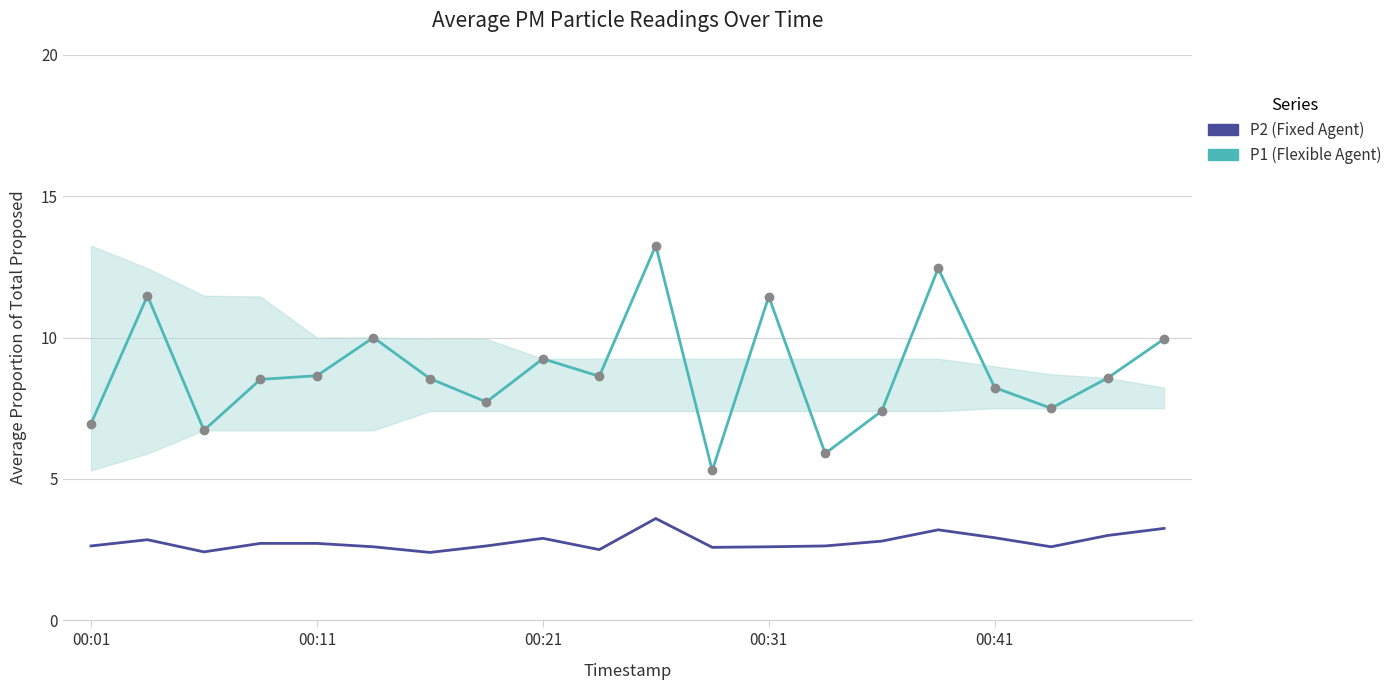

Which series has the largest range (max minus min)?

P1 (Flexible Agent)